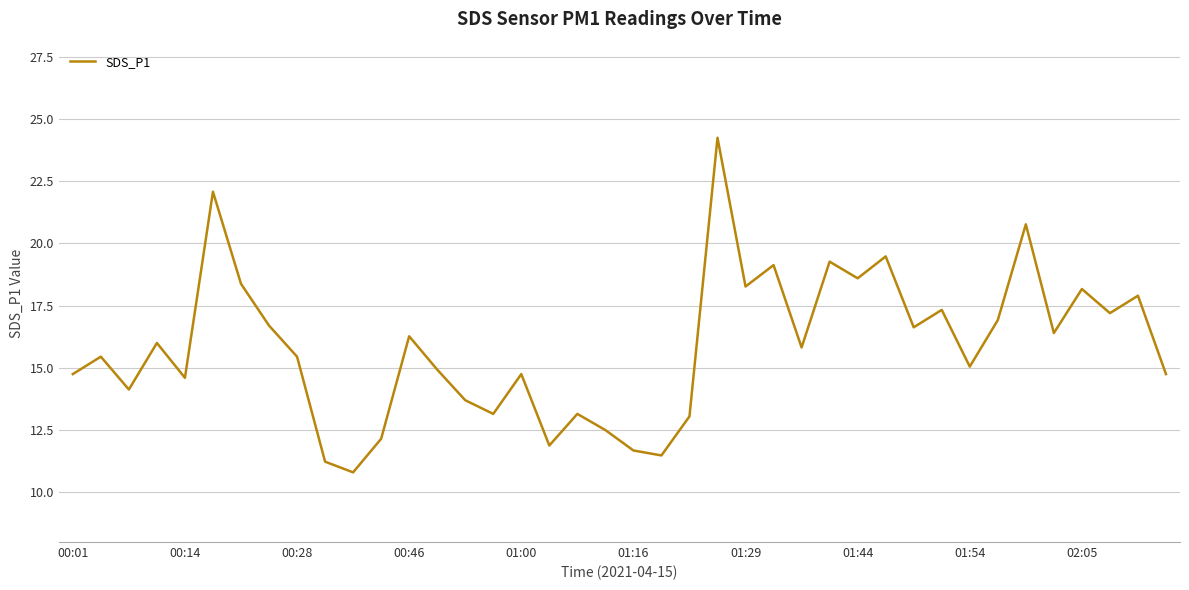

What is the smallest value displayed?

10.8